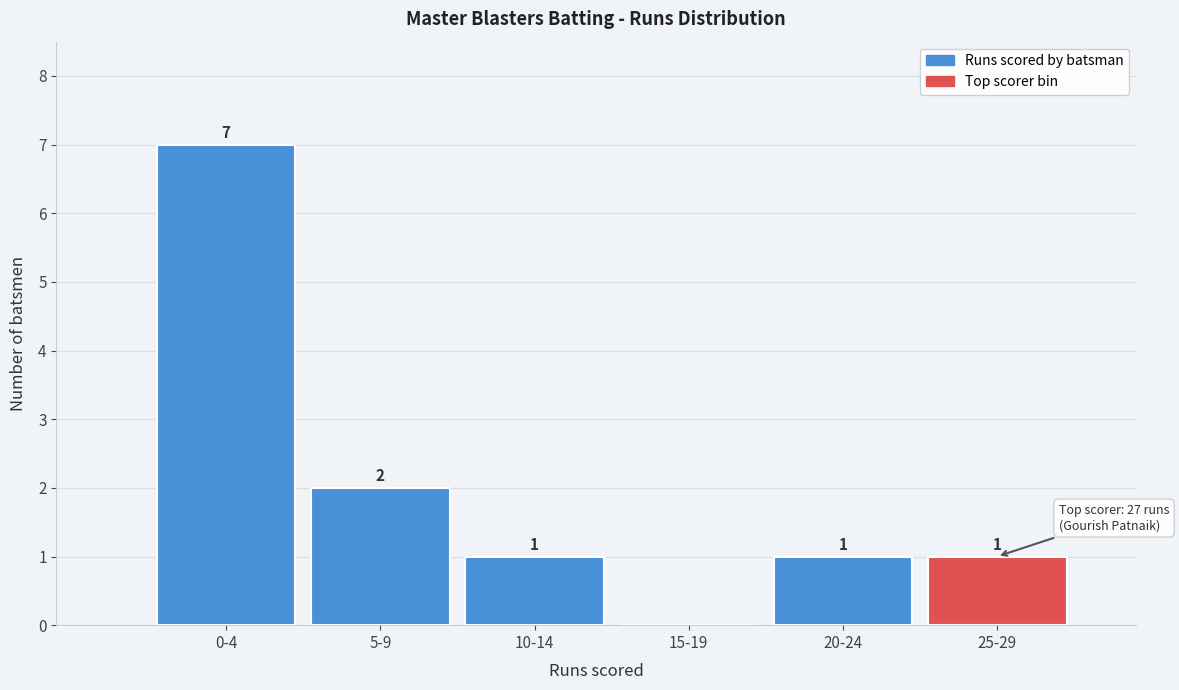

Reading left to right, transcribe all the data shown in this chart.

0-4=7	5-9=2	10-14=1	15-19=0	20-24=1	25-29=1